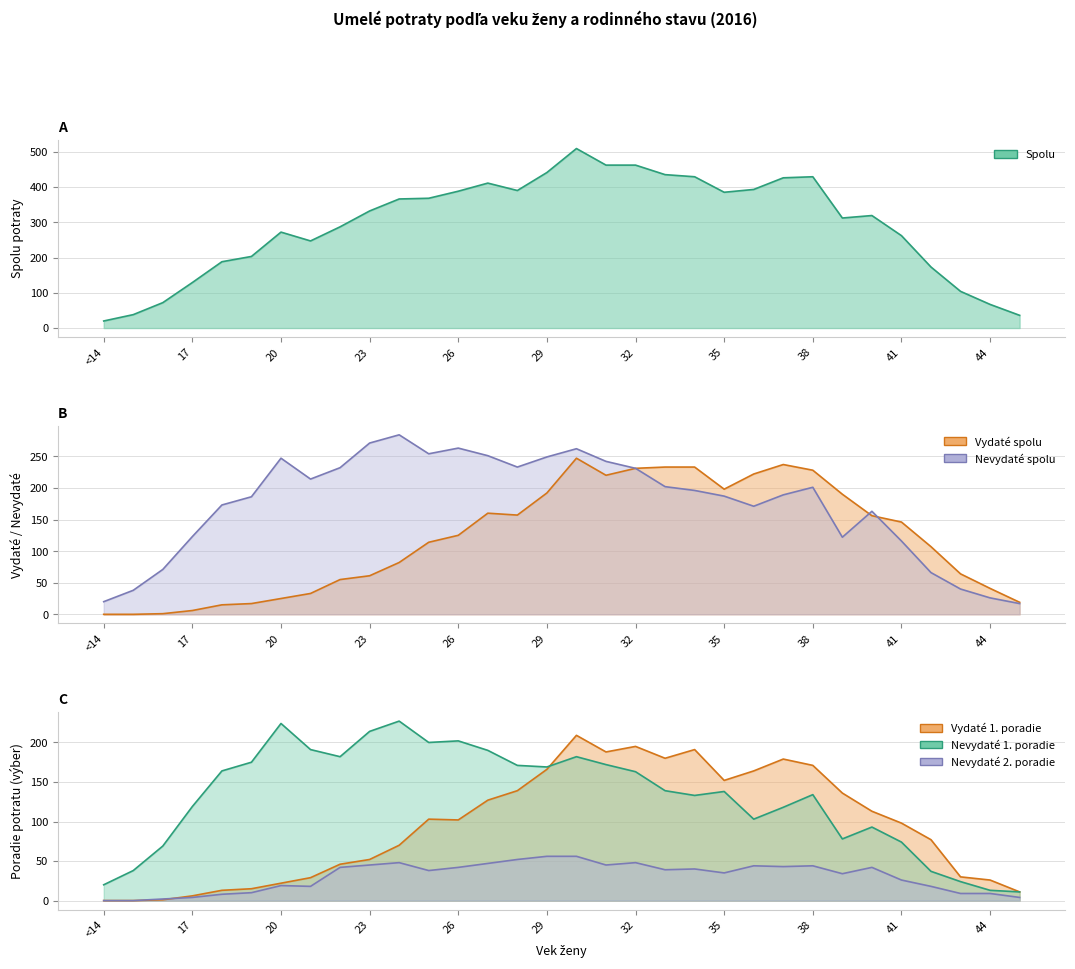

Does the chart display data point markers on the line(s)?

No